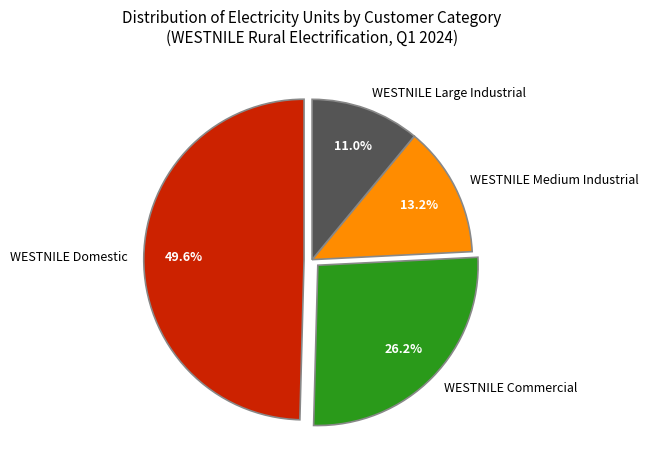

What percentage is the WESTNILE Domestic slice, to the nearest percent?

50%